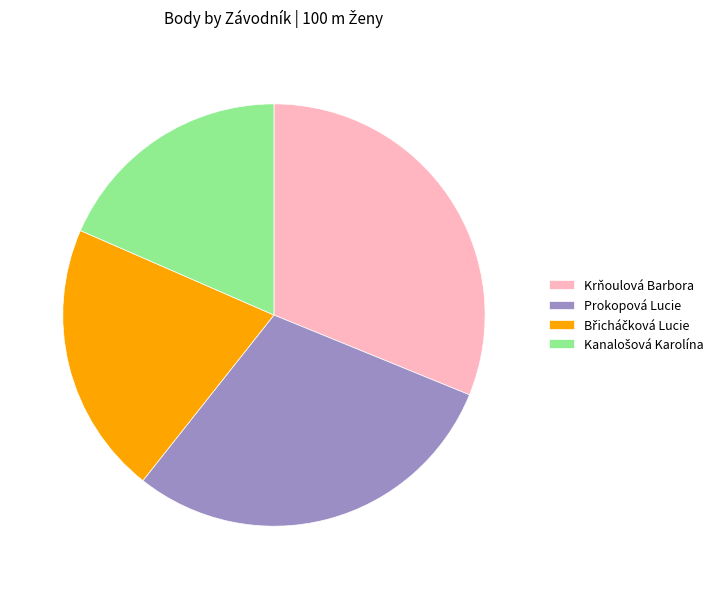

Is there any slice that represents more than half of the pie?

No